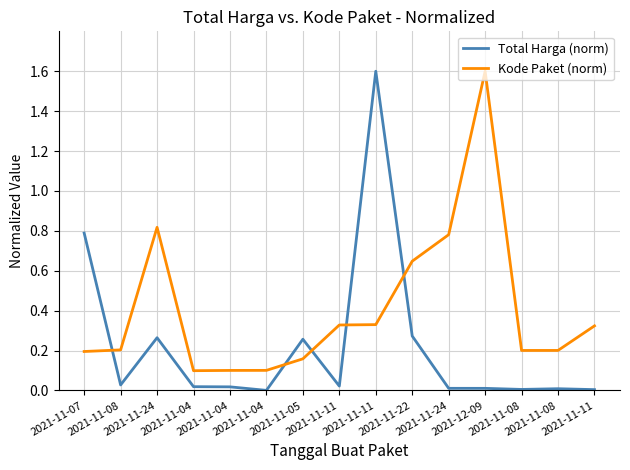

Which series has the largest total across all categories?

Kode Paket (norm)